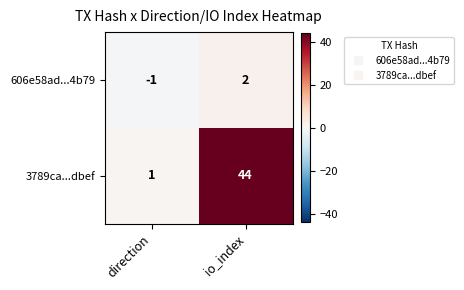

Rank the series by their maximum value, from lowest to highest.

606e58ad...4b79, 3789ca...dbef